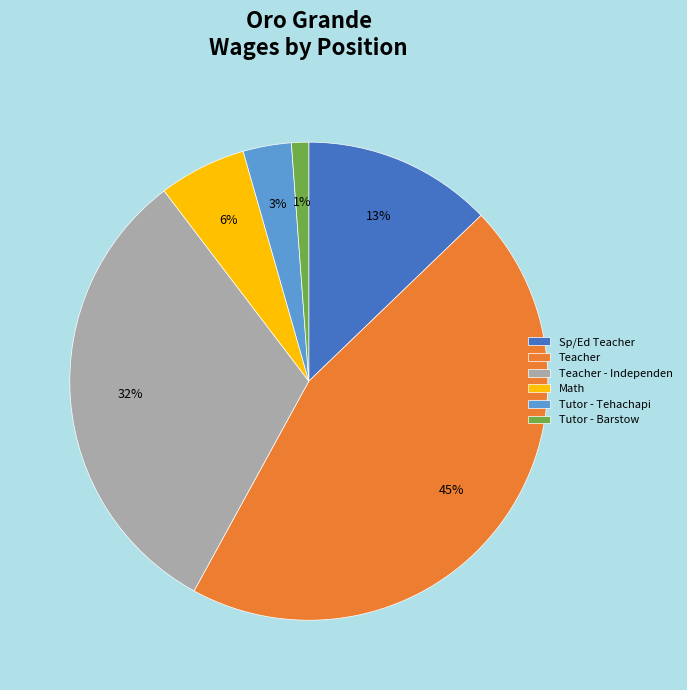

Does Tutor - Tehachapi account for over 50% of the chart?

No